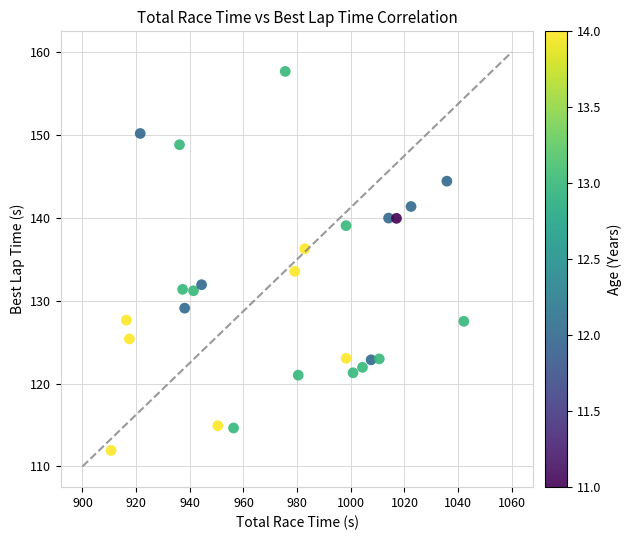

What is the range of X values (max minus min)?

131.5